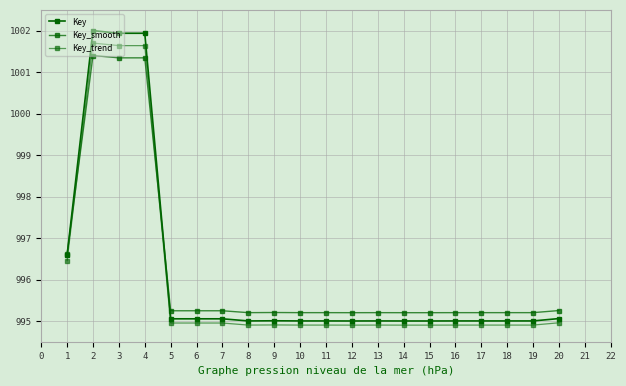

What is the difference between the maximum and minimum values in the Key_smooth series?

6.2